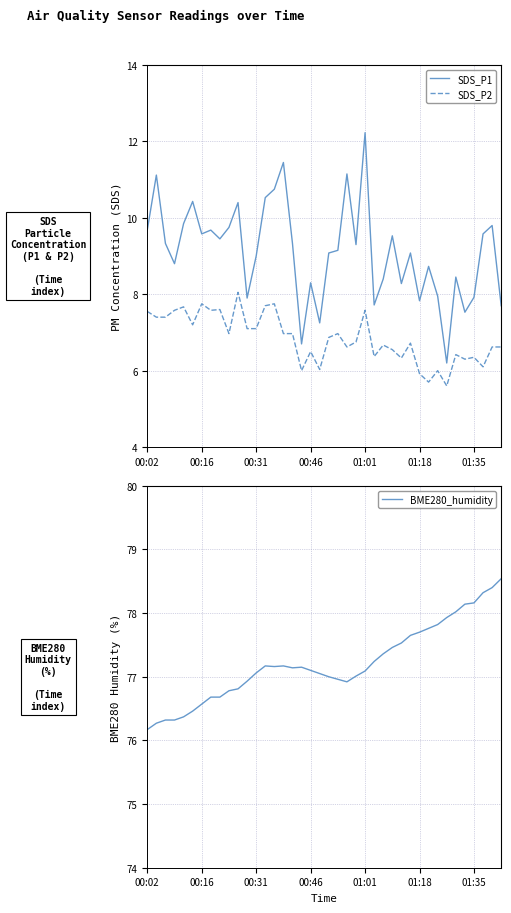

What value does the SDS_P1 series have at 14?

10.8